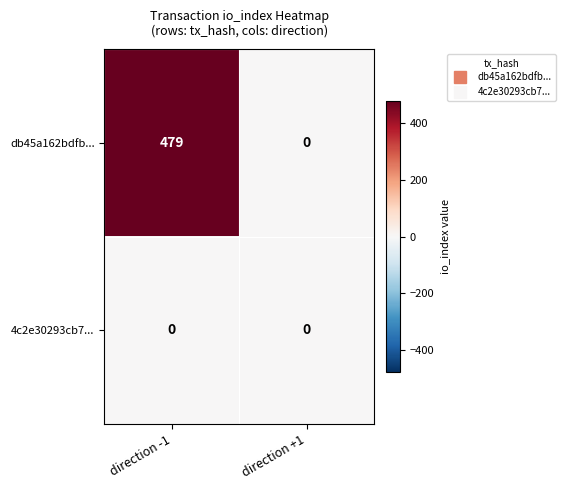

Rank the series by their average value, from highest to lowest.

db45a162bdfb..., 4c2e30293cb7...